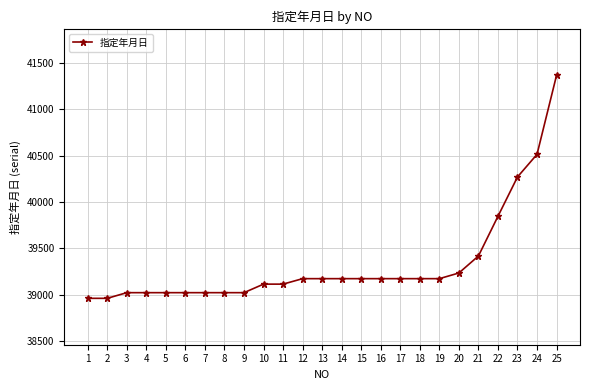

What is the sum of the values at 11 and 21?

78531